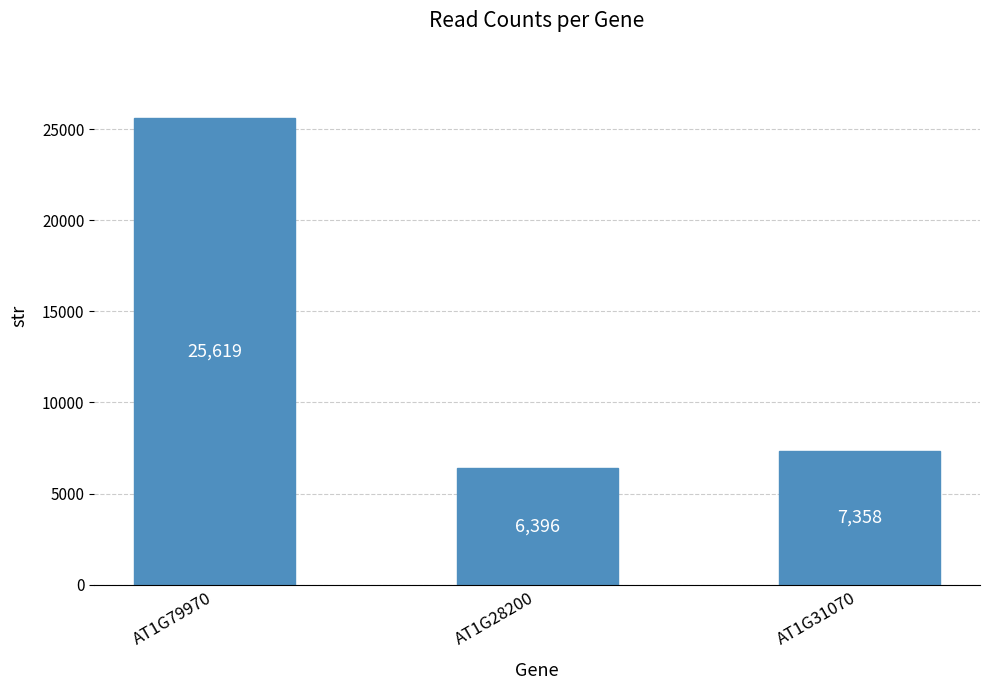

What is the sum of all values?

39373